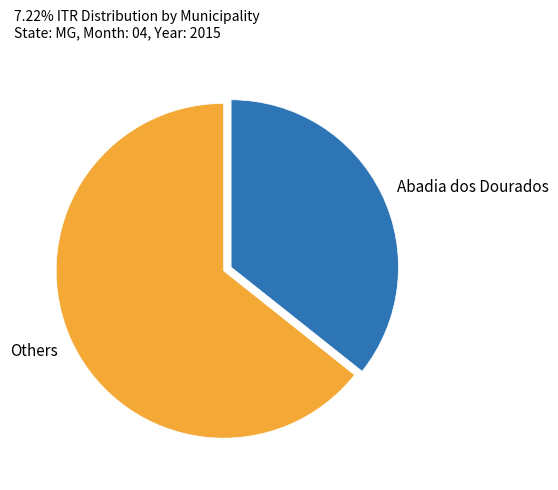

Which category has the biggest portion of the pie?

Others